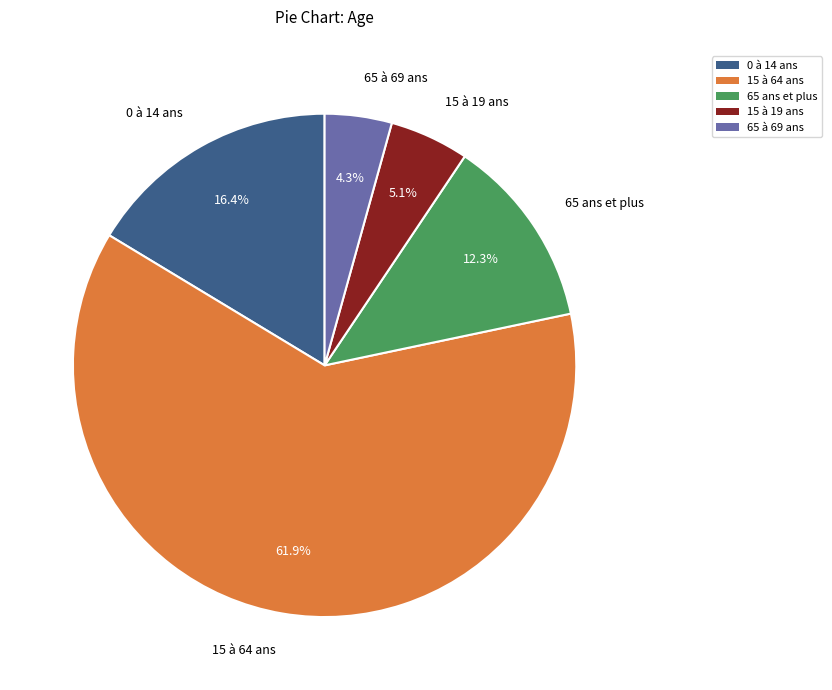

Combined, do 15 à 64 ans and 65 ans et plus account for over 50%?

Yes